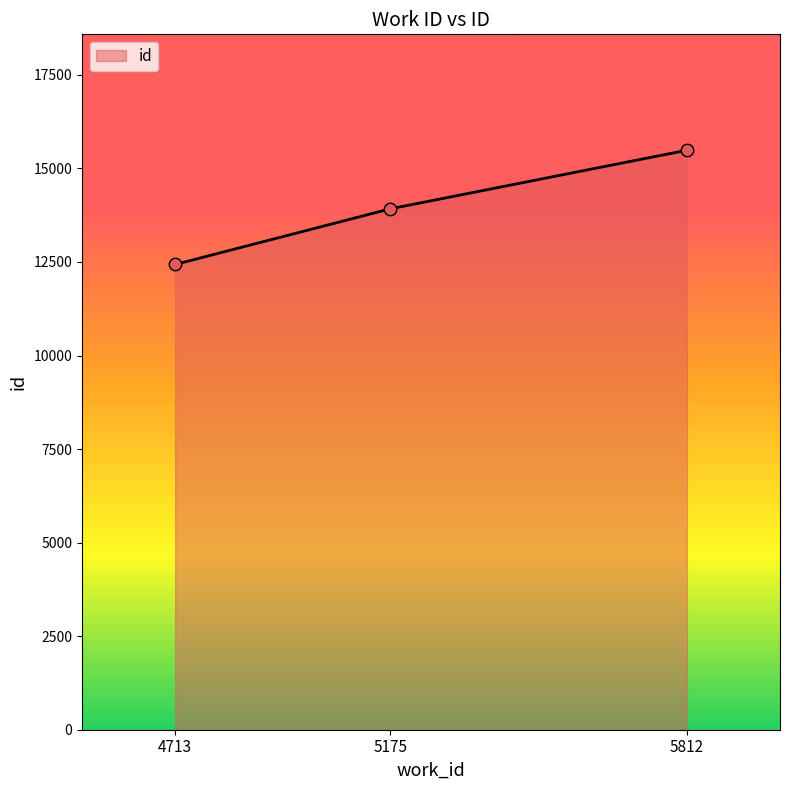

What is the change in value from 5175 to 5812?

+1566